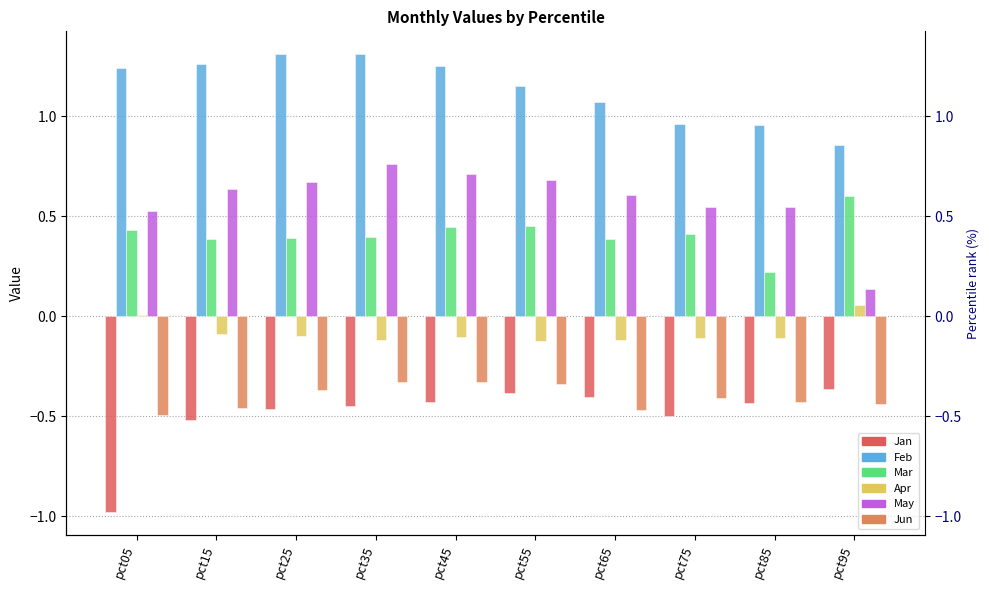

What is the average value of the May series?

0.6